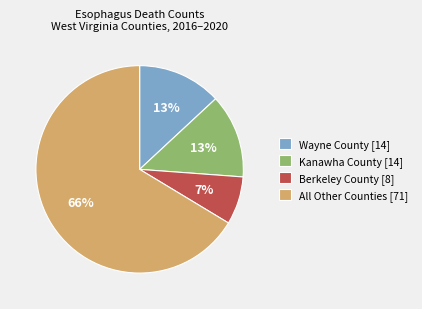

Is the sum of All Other Counties [71] and Berkeley County [8] greater than half?

Yes